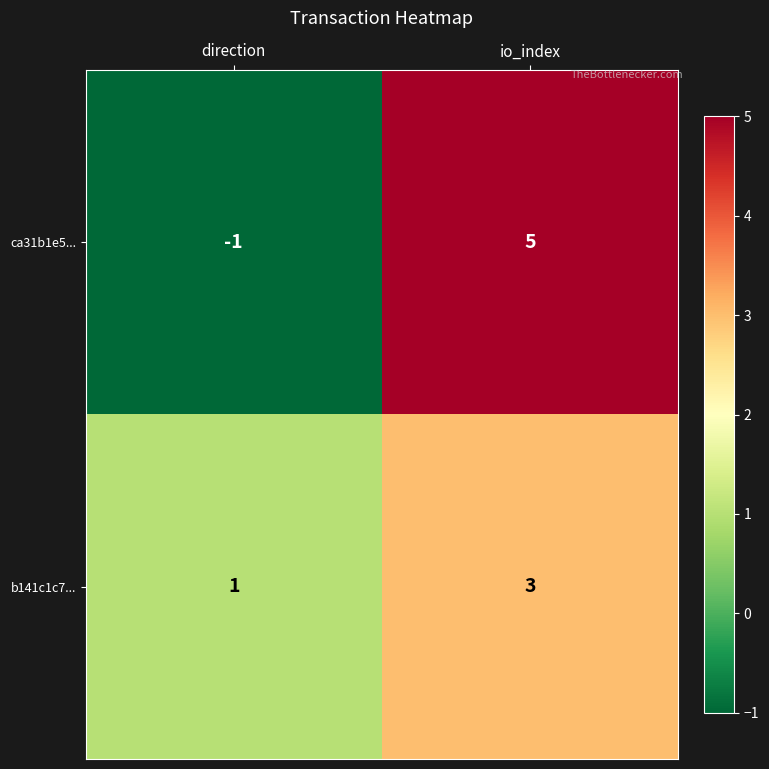

Which series has the largest range (max minus min)?

ca31b1e5...